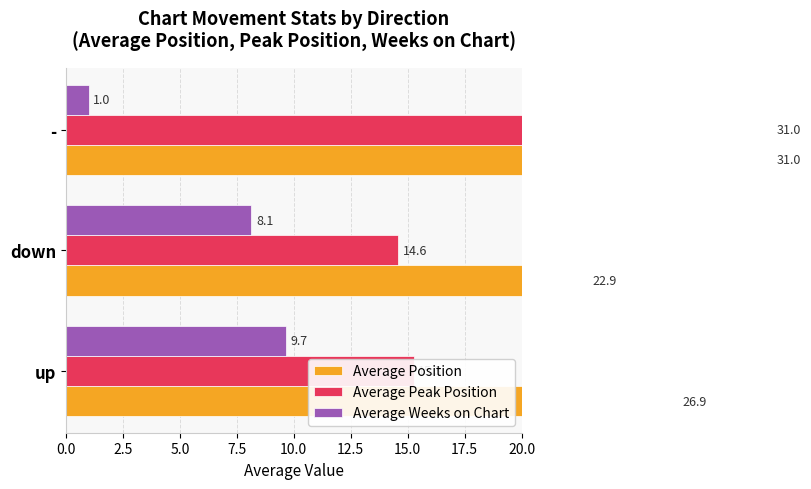

Reading left to right, transcribe all the data shown in this chart.

Average Position: 26.9	22.9	31.0
Average Peak Position: 15.3	14.6	31.0
Average Weeks on Chart: 9.7	8.1	1.0